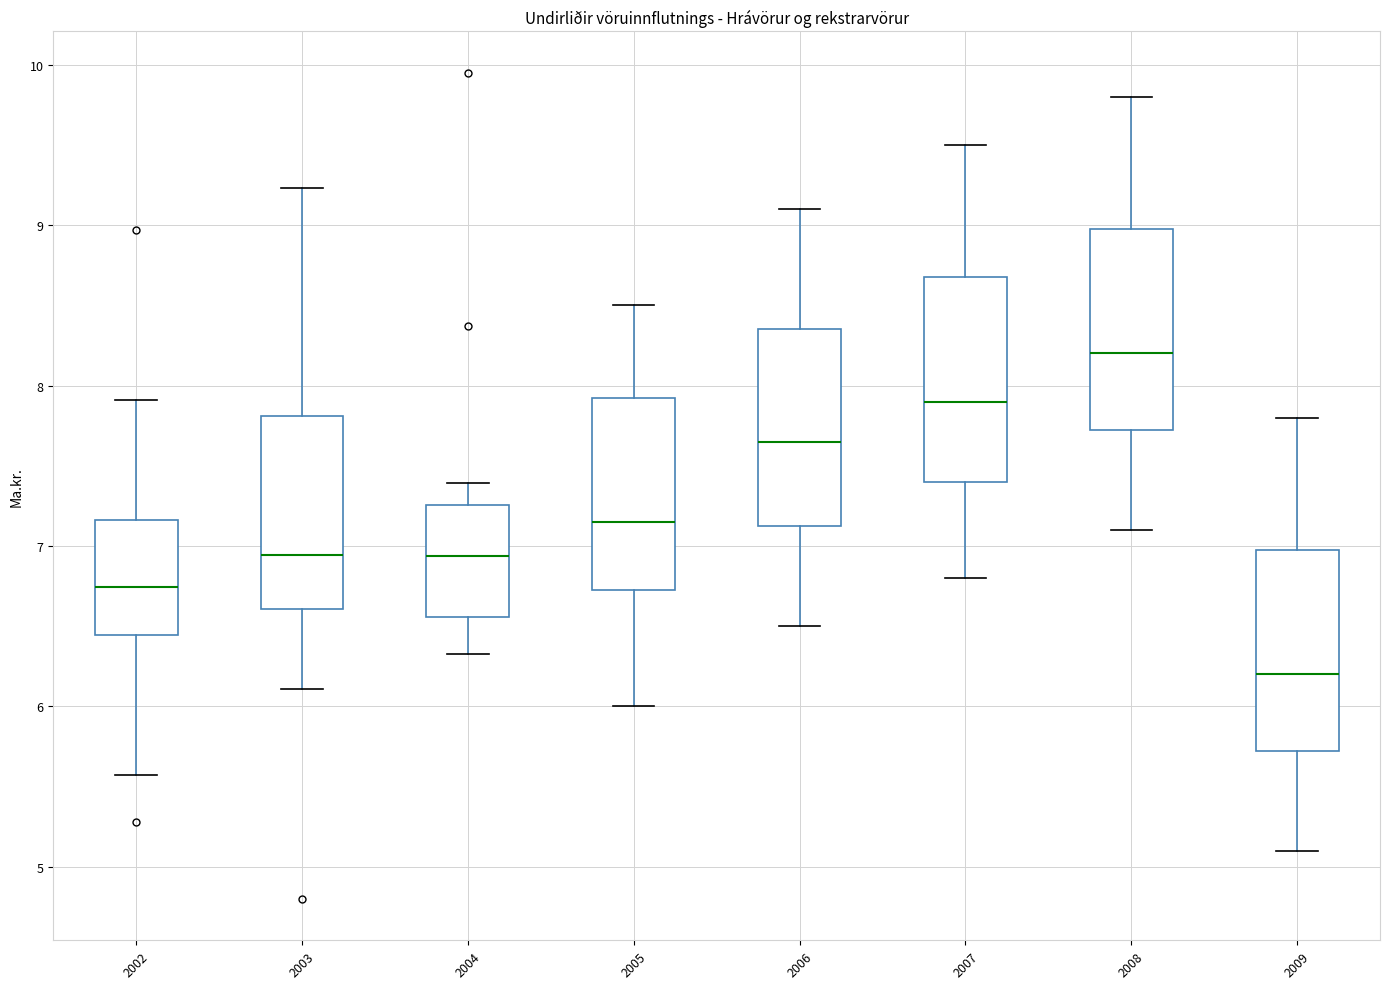

Which box's median line is the lowest?

2009